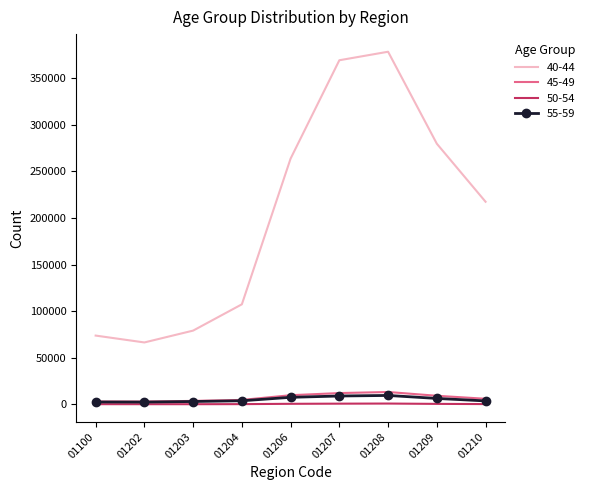

Which series changed the most between 01100 and 01204?

40-44